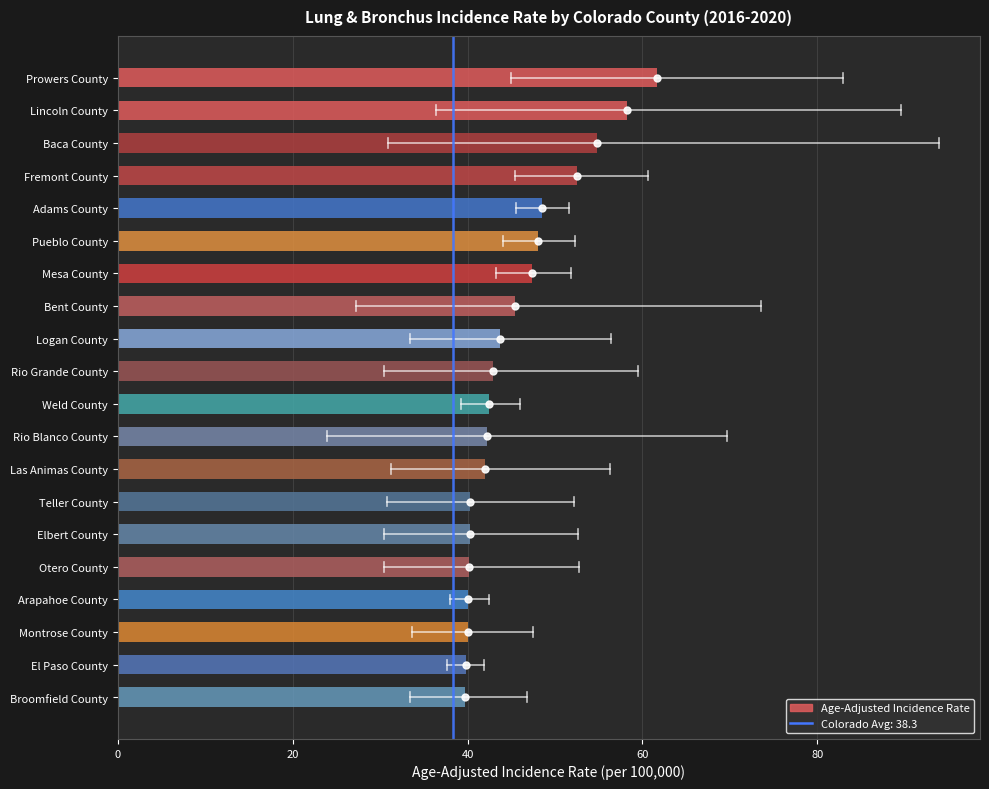

Does the chart contain any negative values?

No